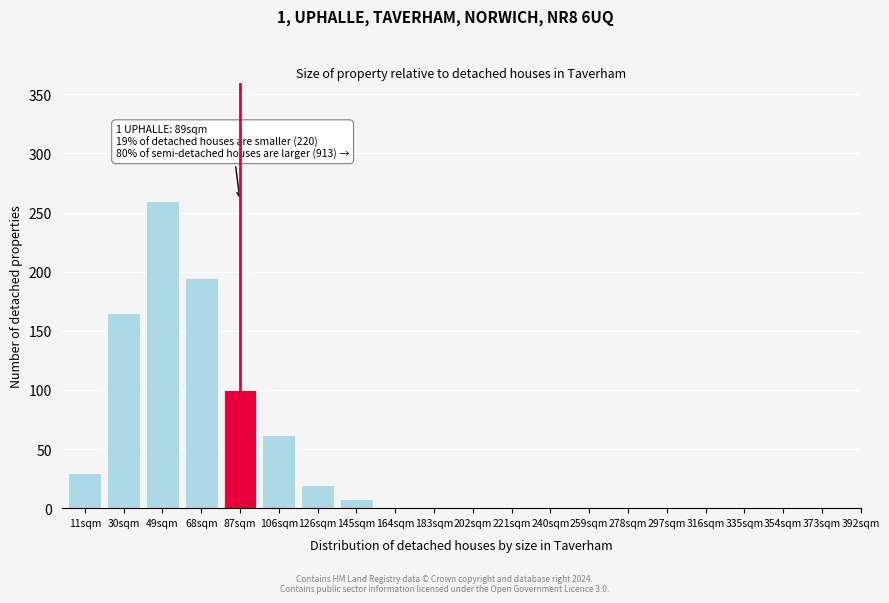

Reading right to left, extract all data points from this chart.

373sqm=0	354sqm=0	335sqm=0	316sqm=0	297sqm=0	278sqm=0	259sqm=0	240sqm=0	221sqm=0	202sqm=0	183sqm=0	164sqm=0	145sqm=8	126sqm=20	106sqm=62	87sqm=100	68sqm=195	49sqm=260	30sqm=165	11sqm=30